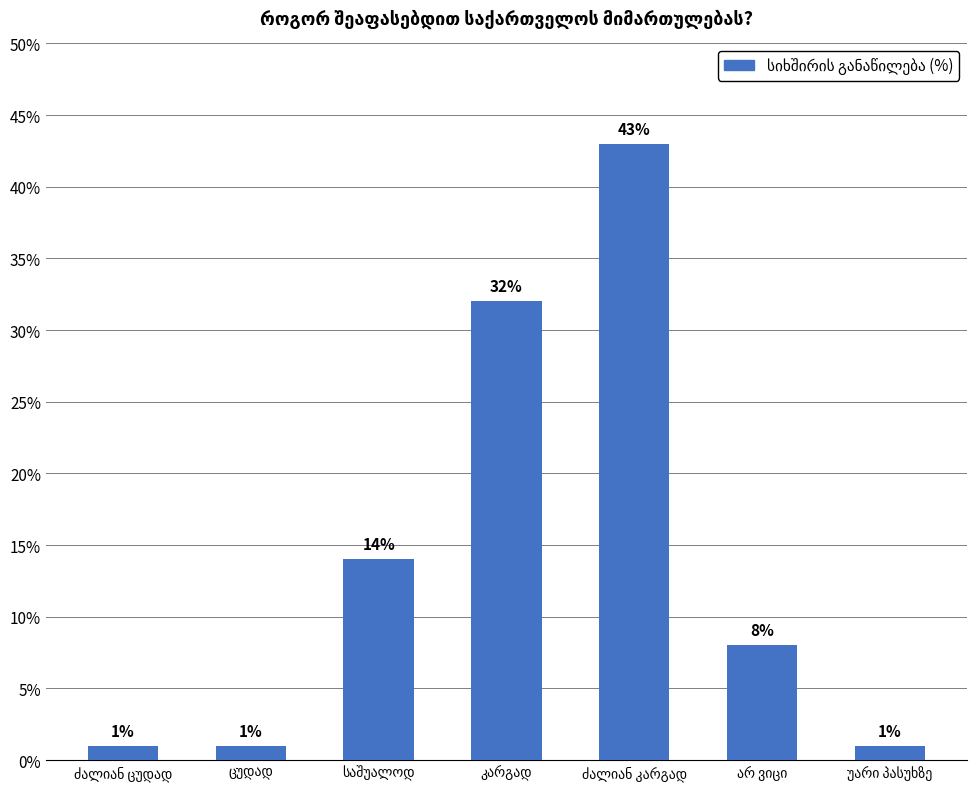

What is the average value?

14